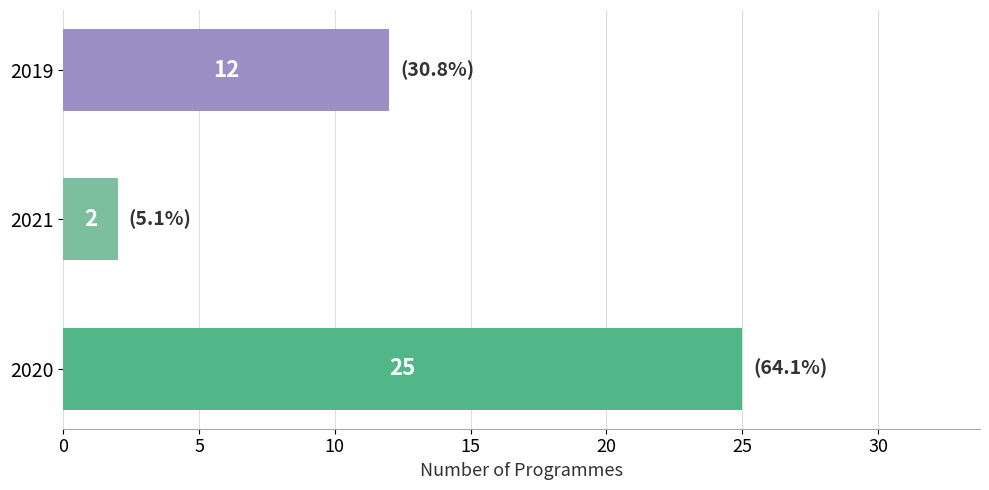

How many values are below 12?

1